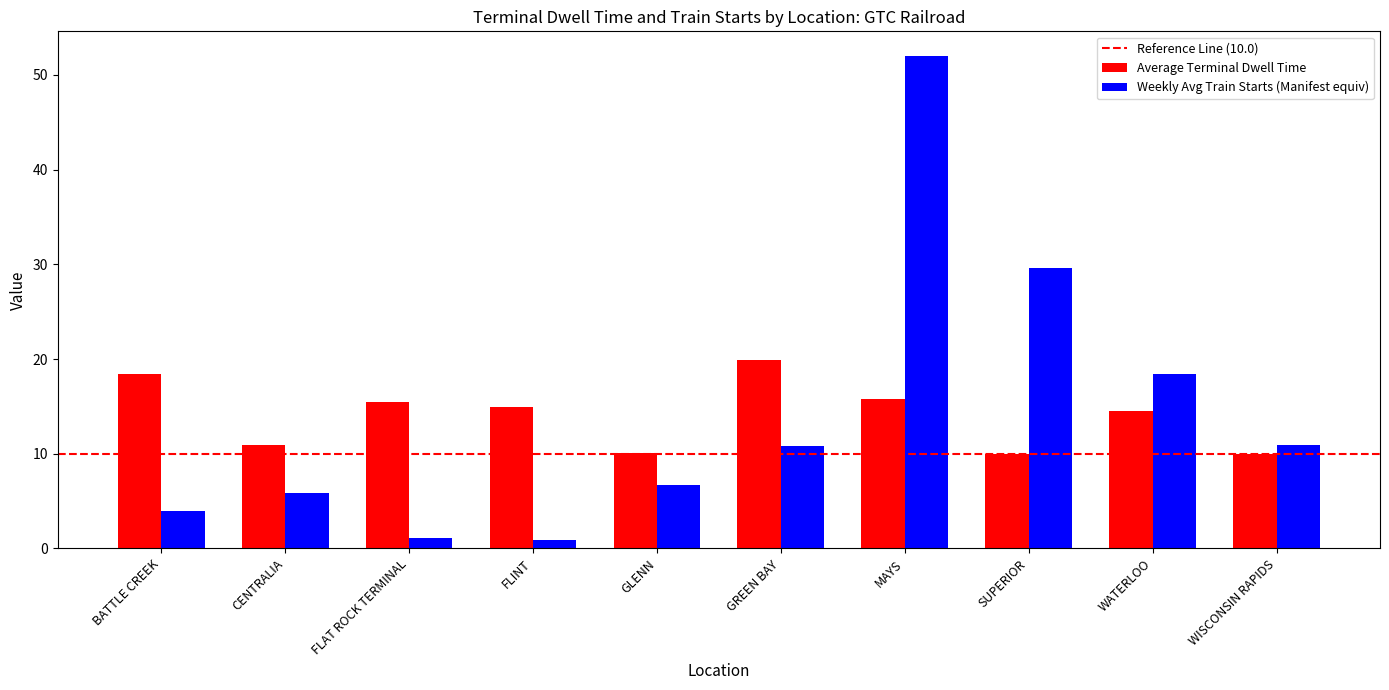

What is the sum of all Average Terminal Dwell Time values?

139.9